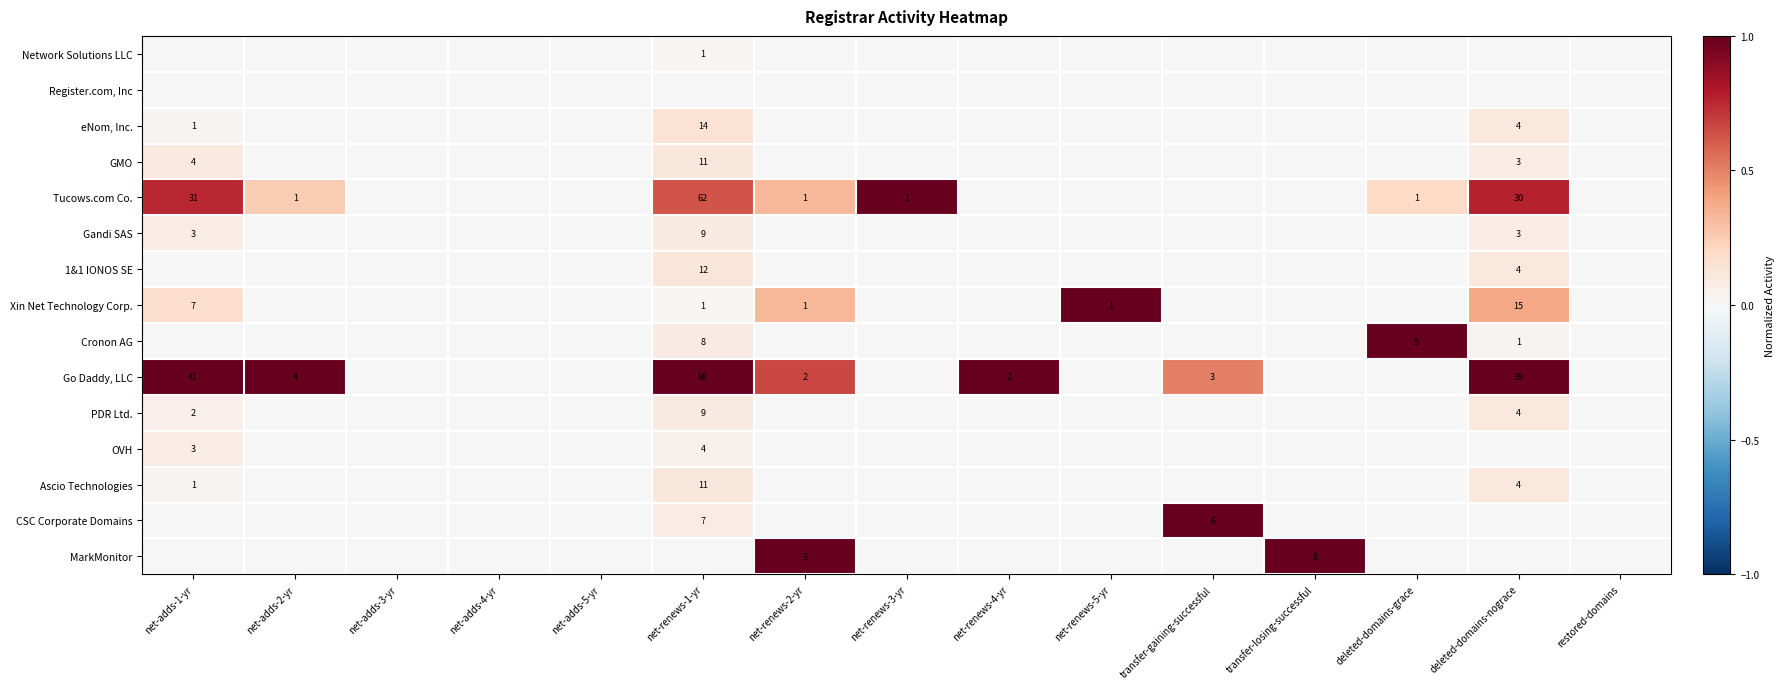

True or false: Xin Net Technology Corp. has a value of 1 at net-renews-5-yr.

True